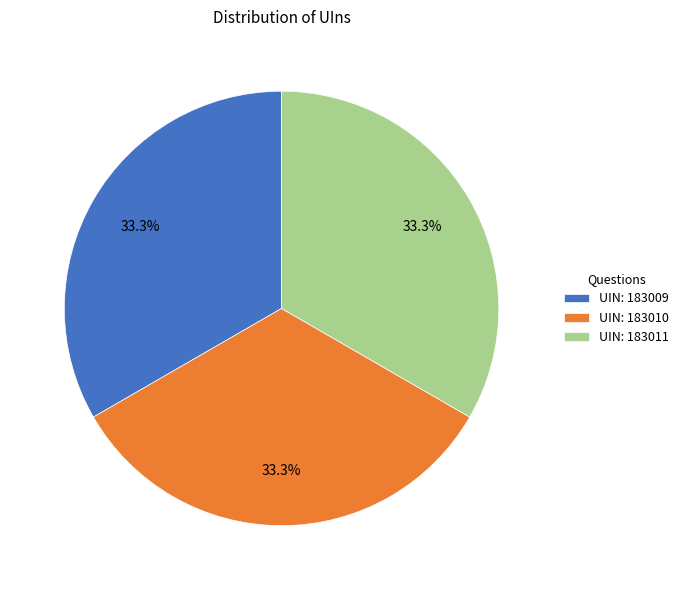

Combined, what portion of the pie is UIN: 183009 and UIN: 183011?

66.7%